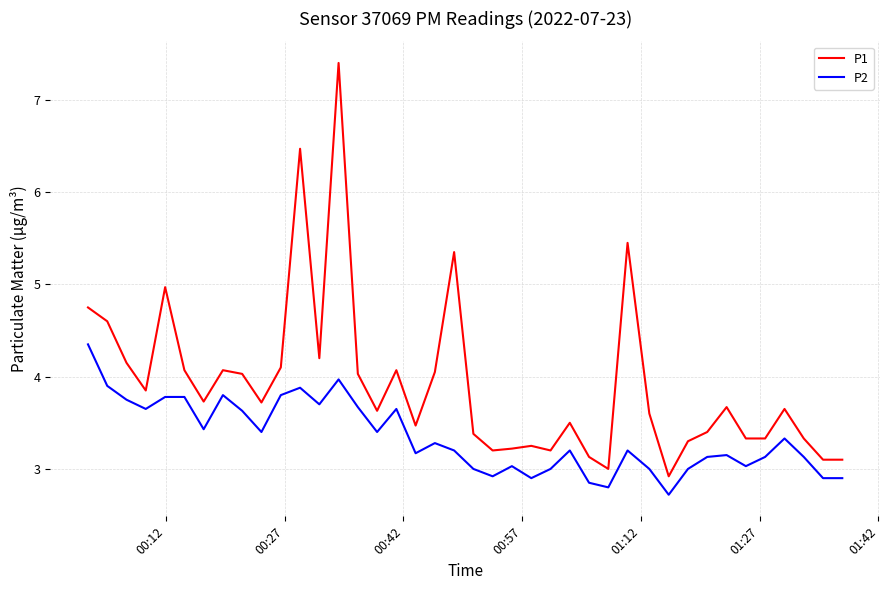

Which series has the largest total across all categories?

P1